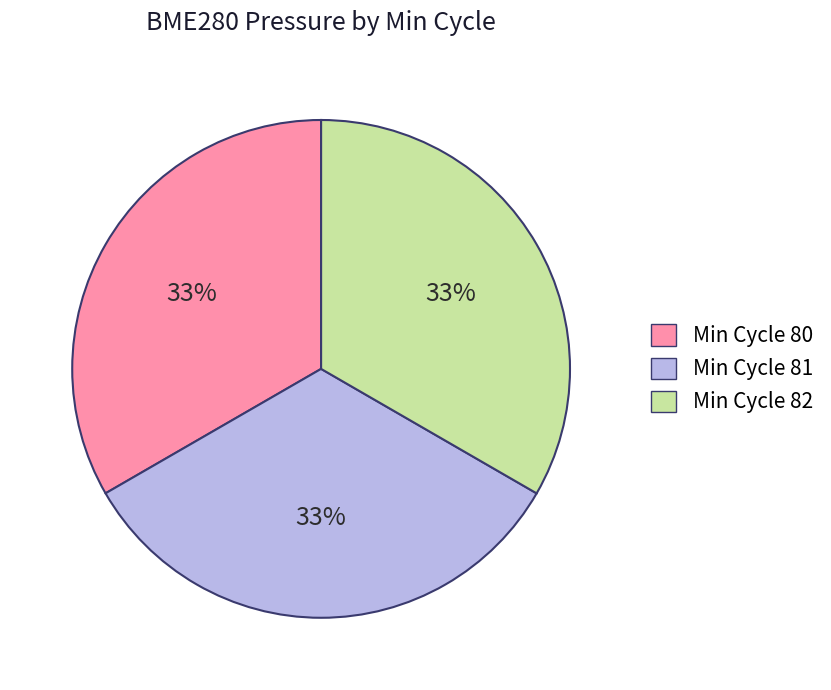

How many segments does this pie chart have?

3